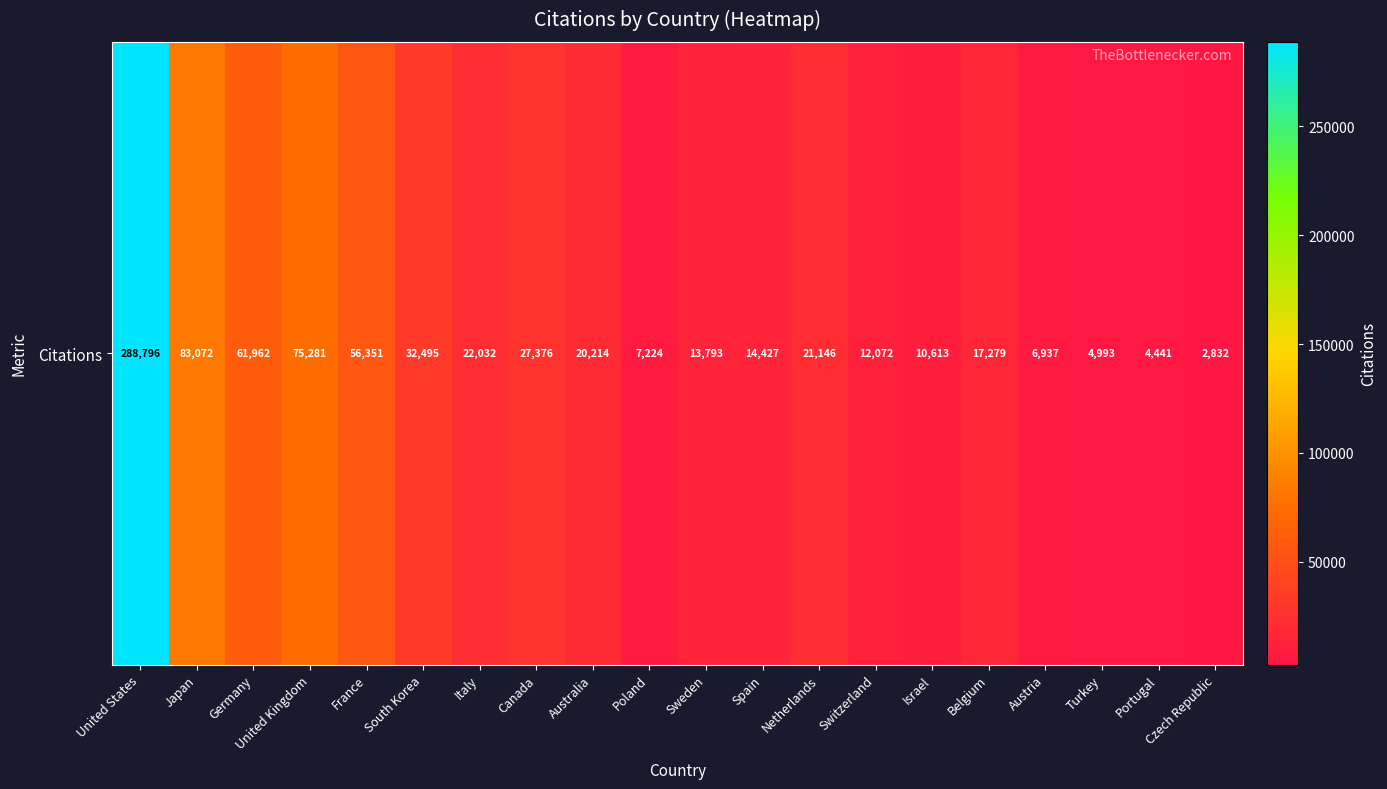

What is the smallest value displayed?

2832